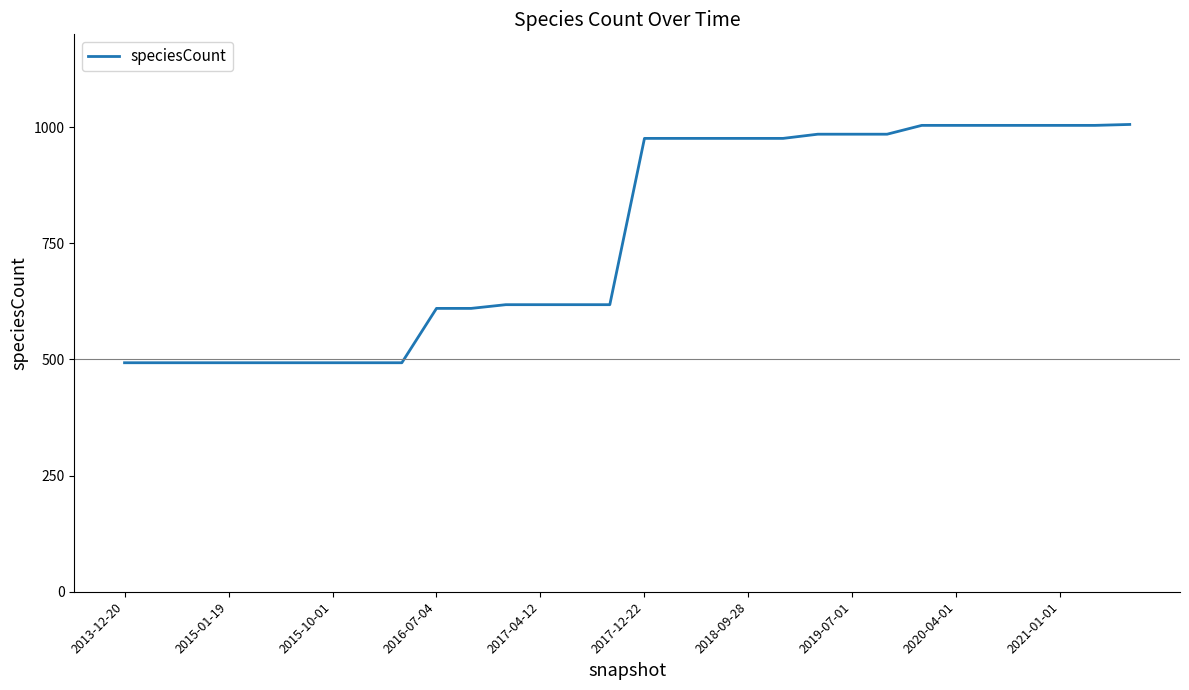

What is the difference between the maximum and minimum values?

513